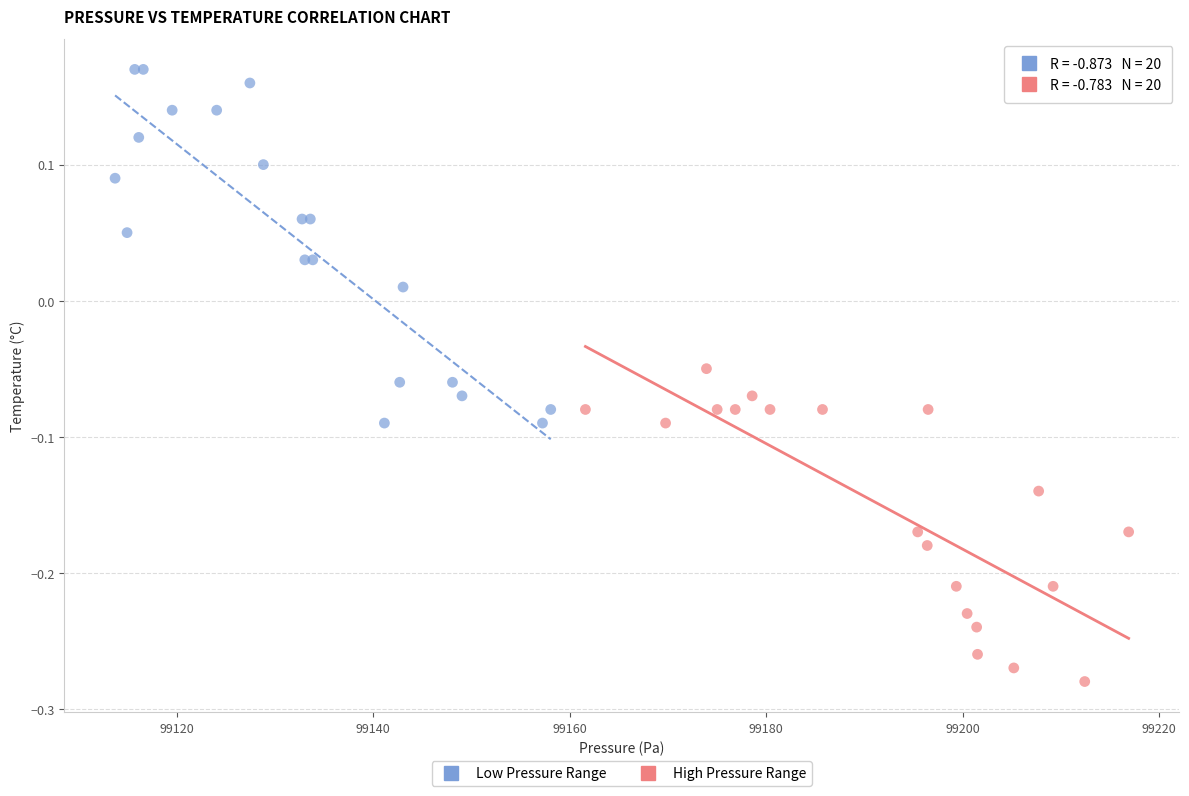

What are all the series names shown in the legend?

Low Pressure Range, High Pressure Range